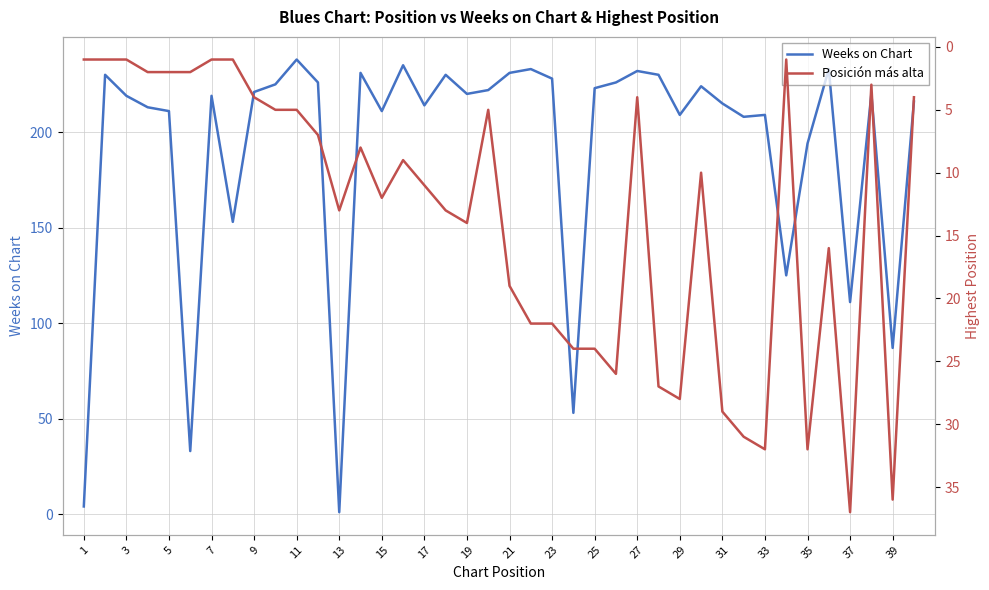

What is the value of the Weeks on Chart point at the 16th from the left?

235